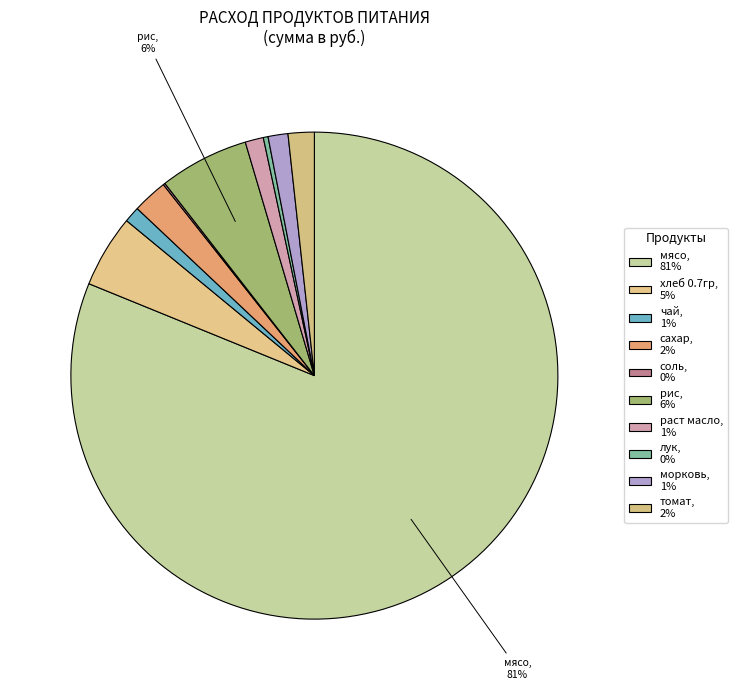

To the nearest percent, what percentage of the pie is сахар?

2%